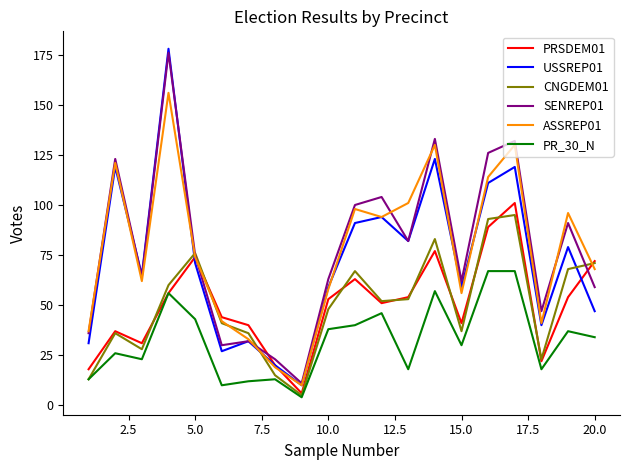

List the series in order of their peak value, highest first.

USSREP01, SENREP01, ASSREP01, PRSDEM01, CNGDEM01, PR_30_N